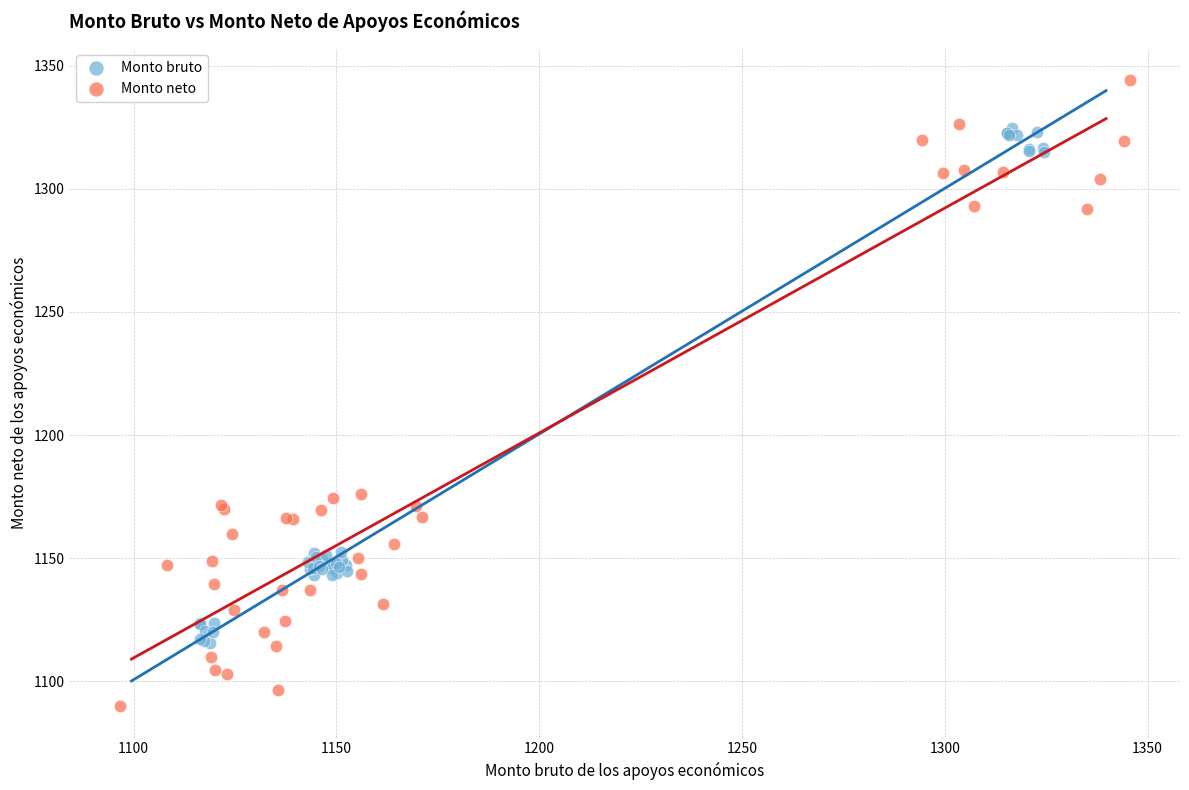

Which series contains the highest Y value?

Monto neto